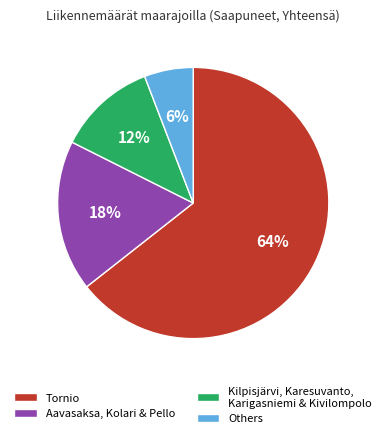

Is it true that Tornio is 64% of the pie?

True